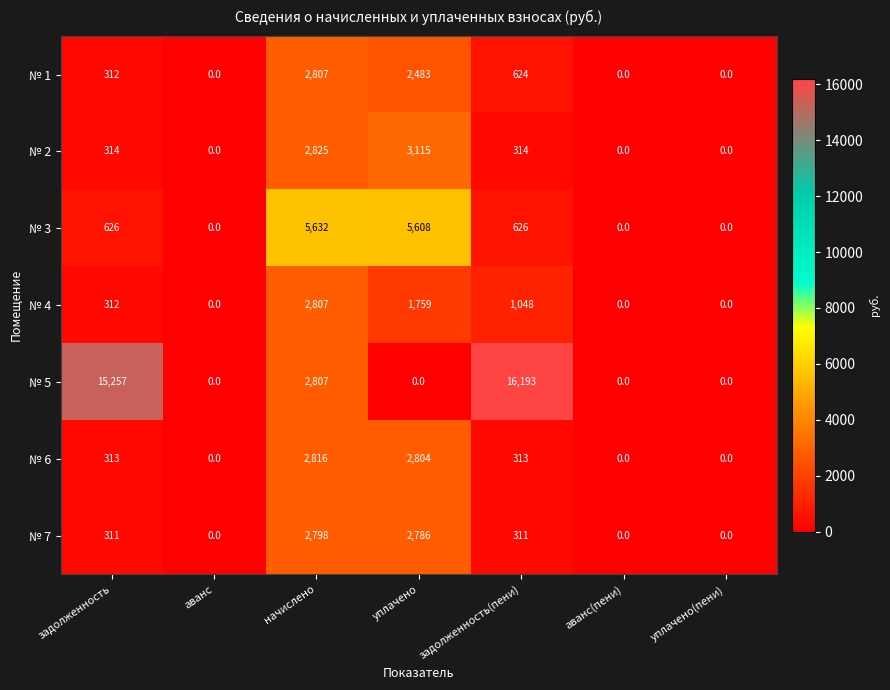

Which series has the largest total across all categories?

№ 5